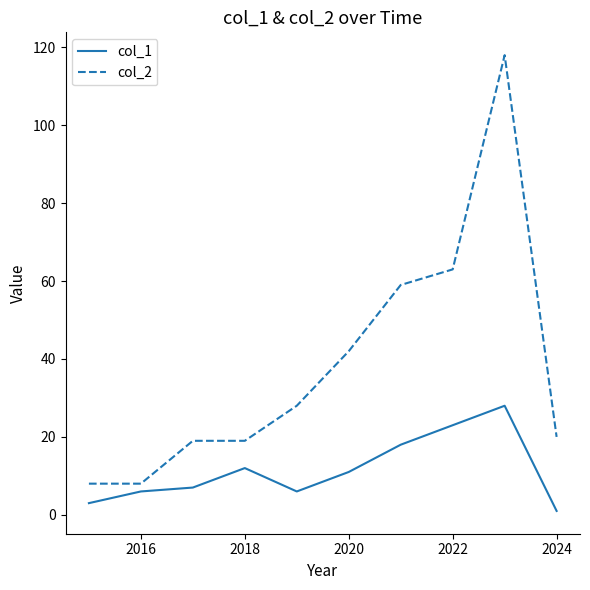

List the series in order of their peak value, lowest first.

col_1, col_2